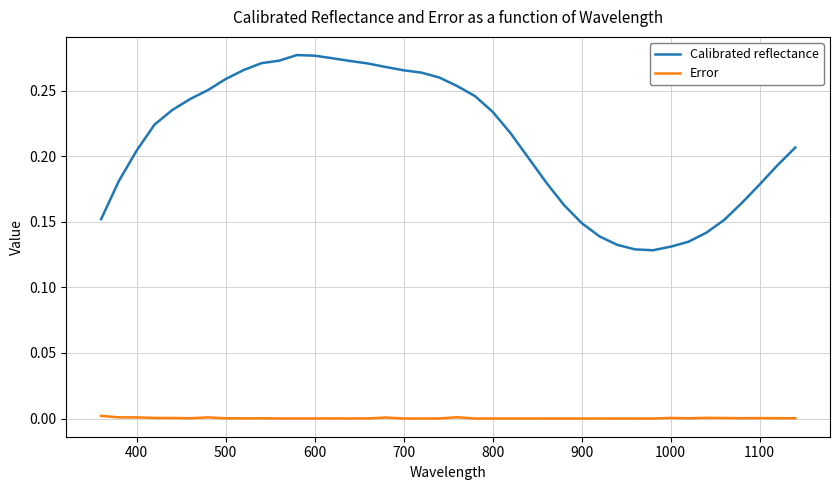

True or false: Calibrated reflectance and Error intersect in this chart.

False